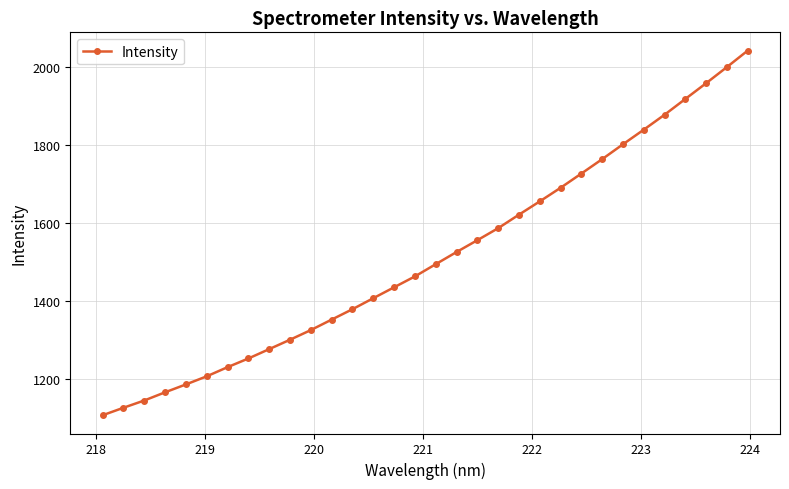

Reading left to right, list all the values displayed in this chart.

1107.6	1126.8	1145.4	1166.4	1186.6	1207.5	1230.9	1253.2	1277.2	1301.3	1326.0	1352.9	1379.6	1407.8	1435.7	1463.6	1495.0	1526.1	1556.5	1587.3	1622.0	1656.0	1690.8	1727.3	1764.3	1802.4	1839.8	1878.1	1918.7	1959.0	2000.4	2042.6